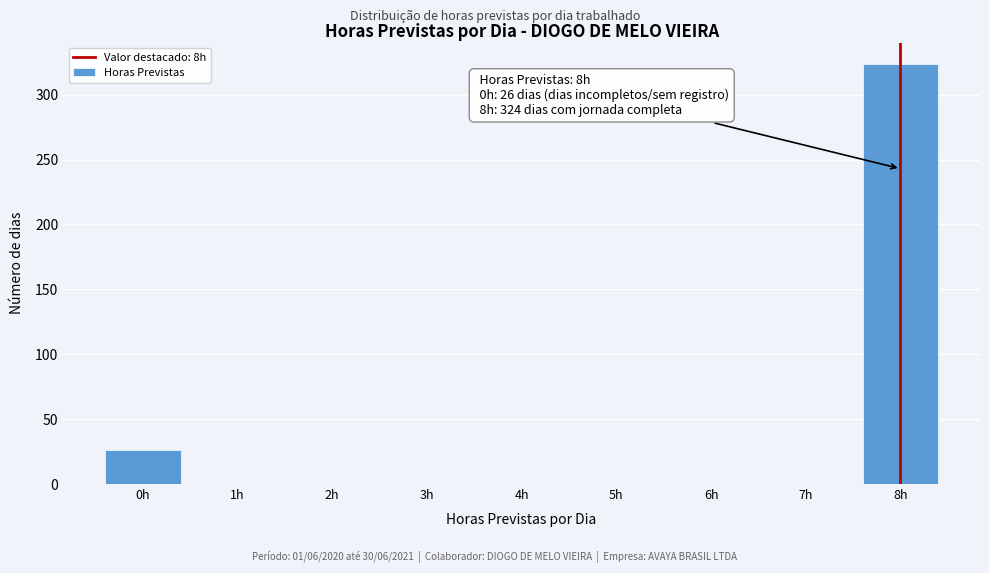

What is the greatest value displayed?

324